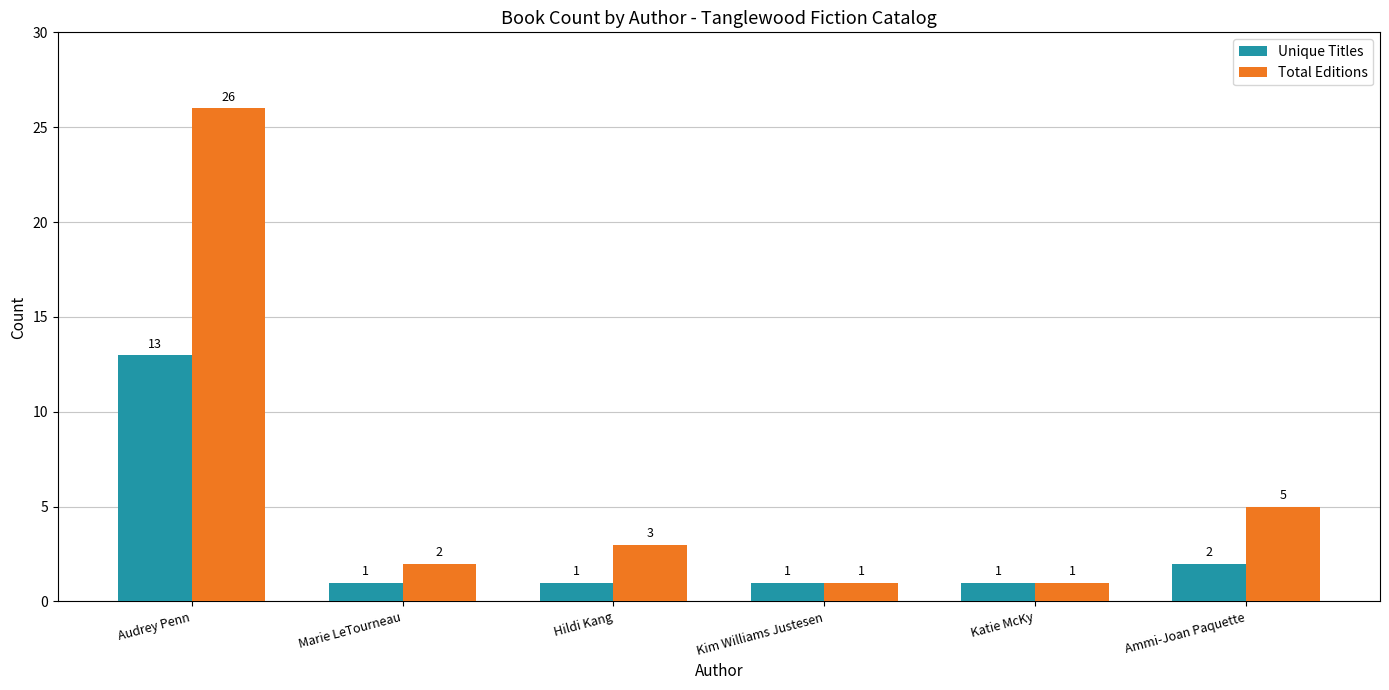

What position from the right is Marie LeTourneau?

5